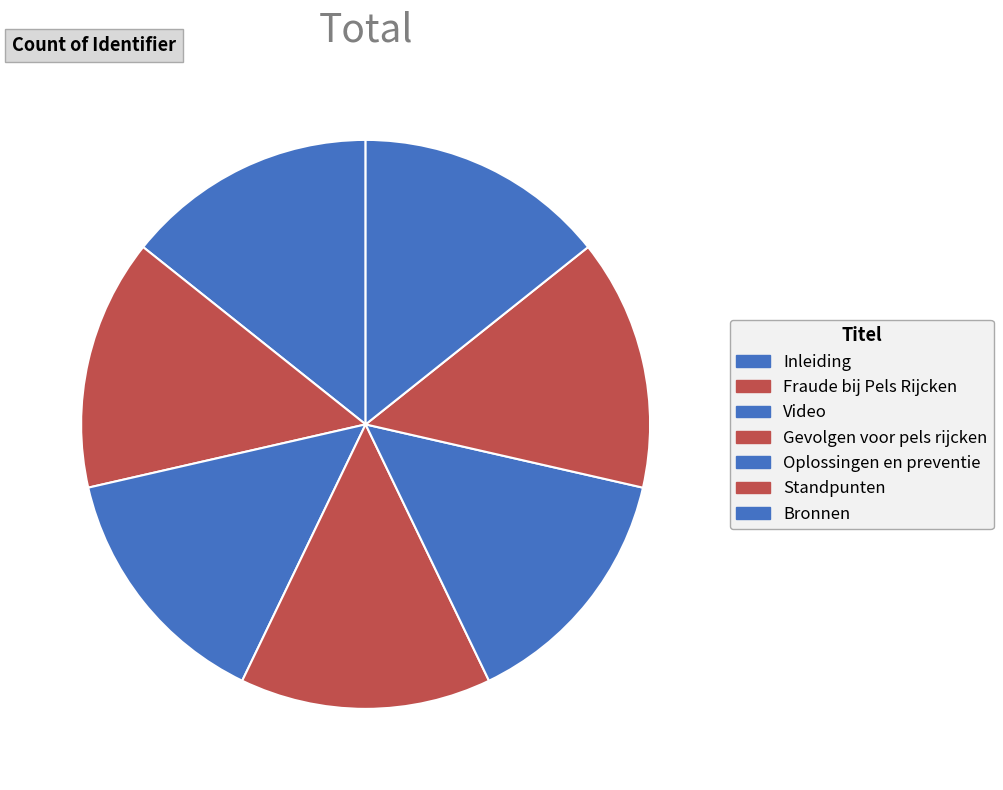

Count the number of slices in the pie.

7